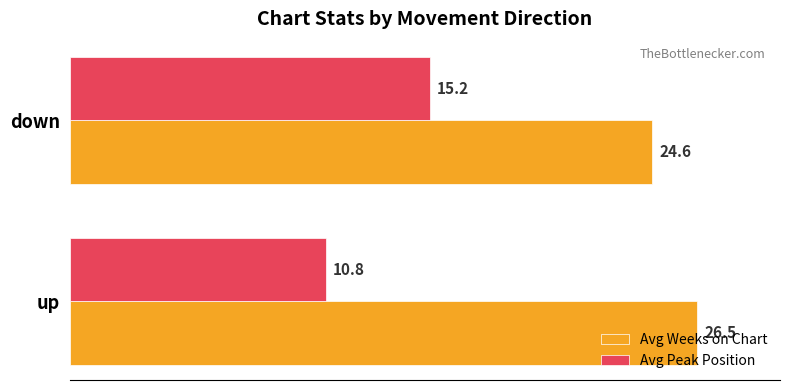

What is the difference between the maximum and minimum values in the Avg Peak Position series?

4.4